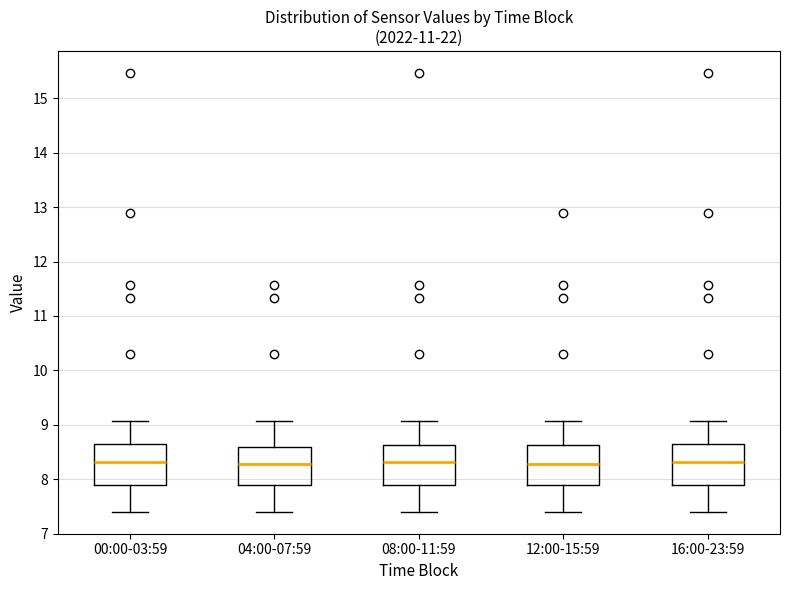

Reading left to right, transcribe this box plot: for each box, give where its median line is, the range the box spans, and where its two whiskers end, as read against the y-axis. The values are not printed on the chart, so give them approximately, as read against the axis.

00:00-03:59: median 8.3, box 7.9 to 8.6, whiskers 7.4 to 9.1
04:00-07:59: median 8.3, box 7.9 to 8.6, whiskers 7.4 to 9.1
08:00-11:59: median 8.3, box 7.9 to 8.6, whiskers 7.4 to 9.1
12:00-15:59: median 8.3, box 7.9 to 8.6, whiskers 7.4 to 9.1
16:00-23:59: median 8.3, box 7.9 to 8.6, whiskers 7.4 to 9.1